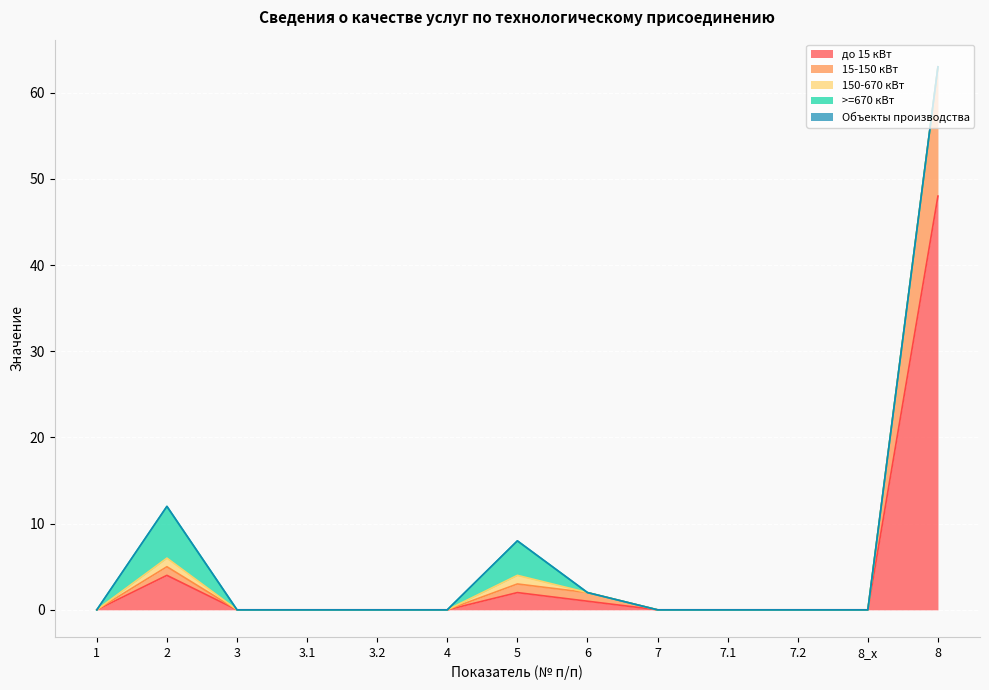

Between 4 and 2, which is larger?

2